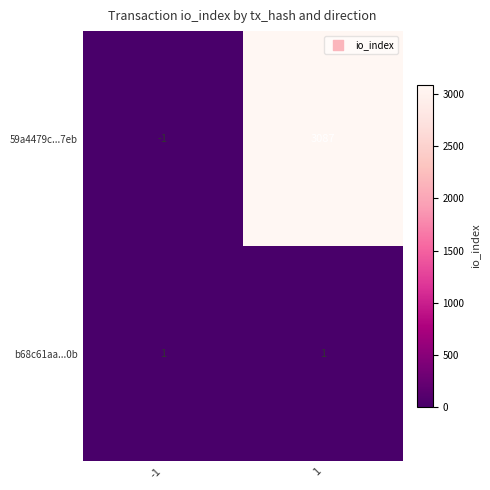

Which series has the largest total across all categories?

59a4479c...7eb